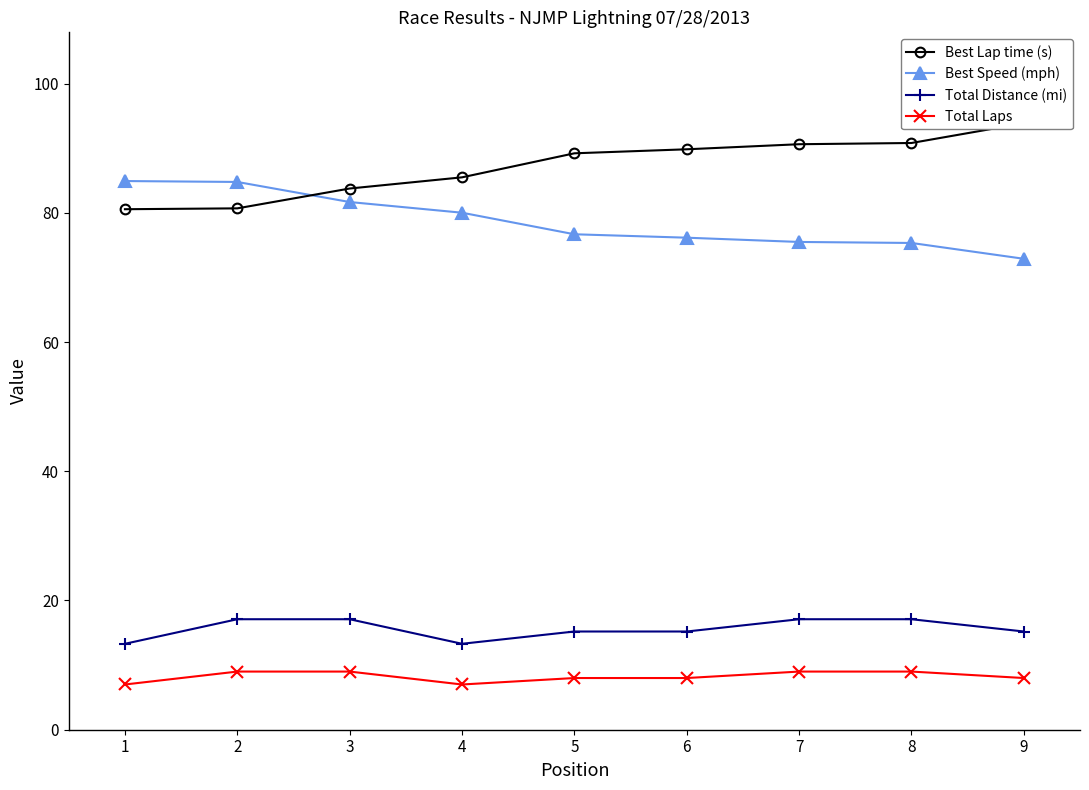

What is the difference between the second highest and minimum values in the Total Laps series?

2.0